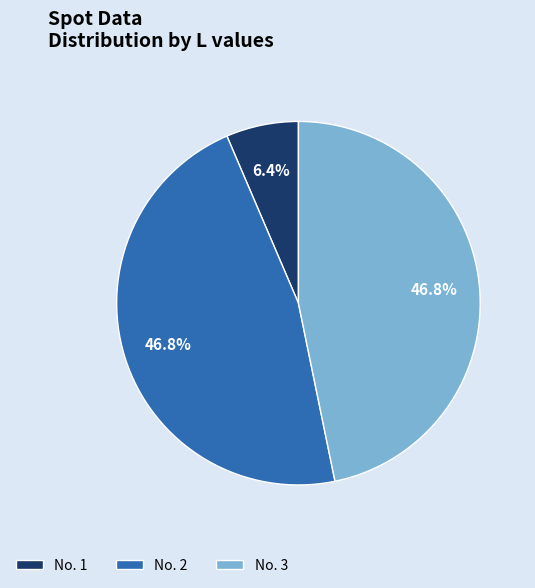

Which slice is the smallest?

No. 1